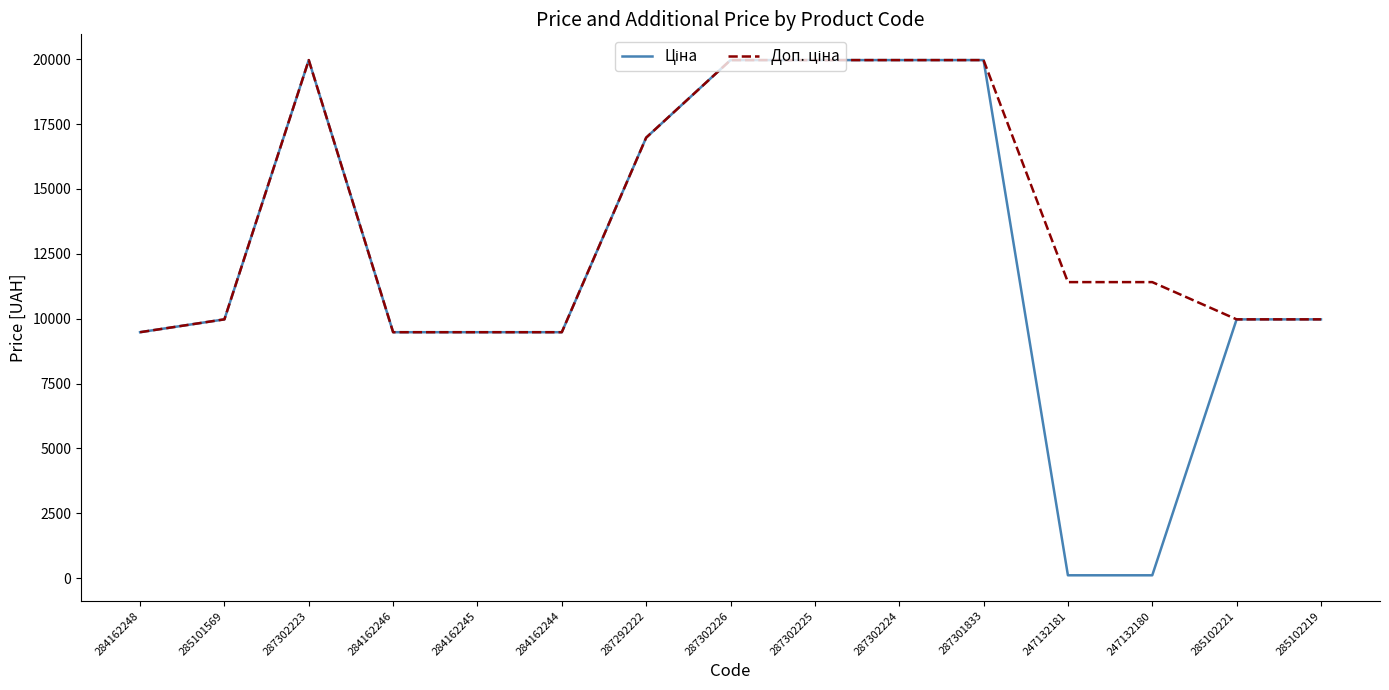

Does the chart display data point markers on the line(s)?

No